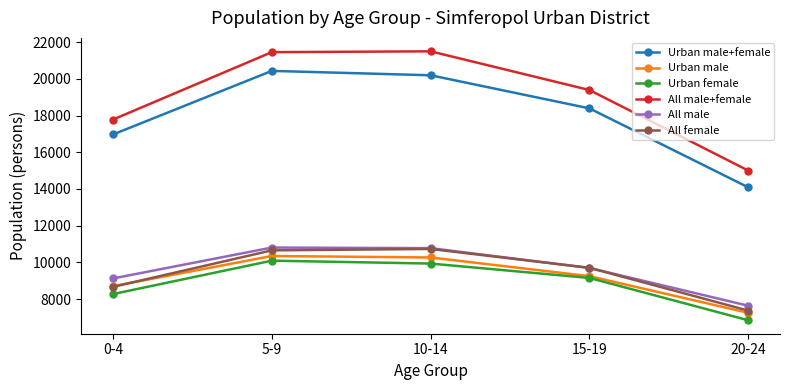

What is the label of the 2nd point from the left?

5-9